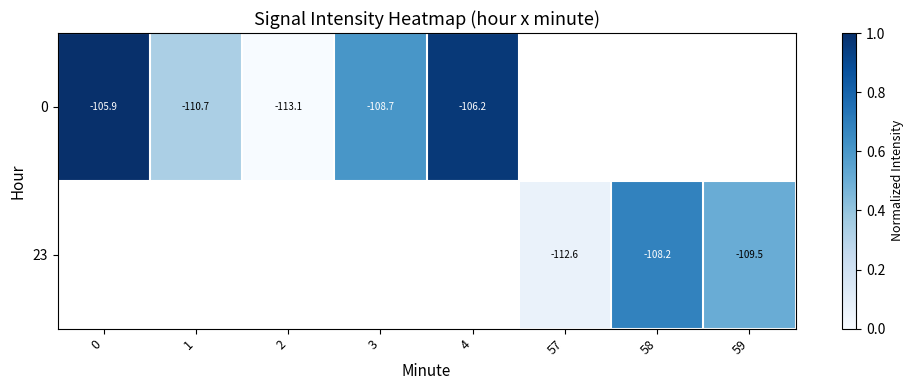

The value of 0 at 4 is -106.2. True or false?

True